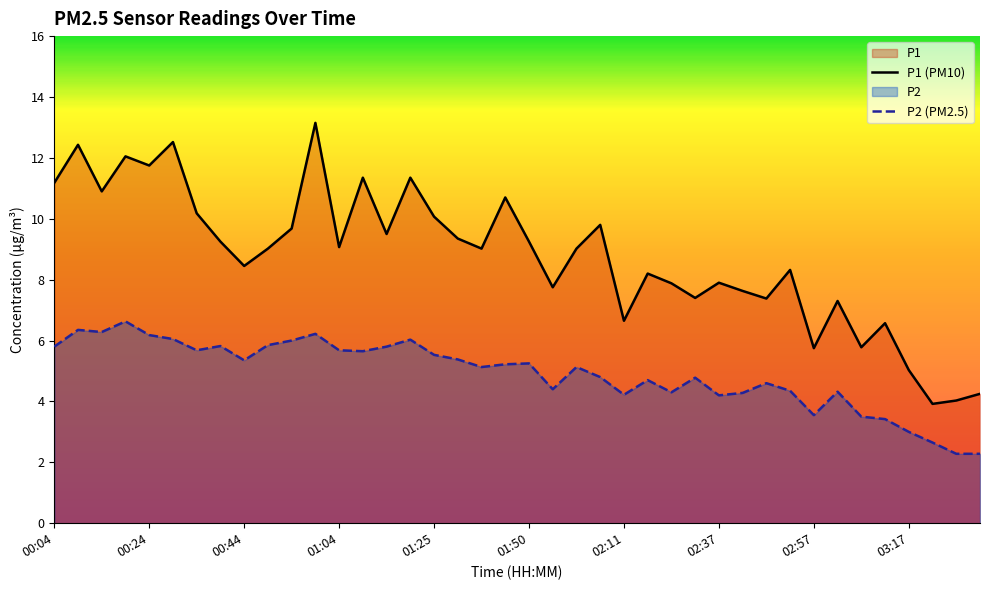

Which label corresponds to the smallest value in the chart?

03:28